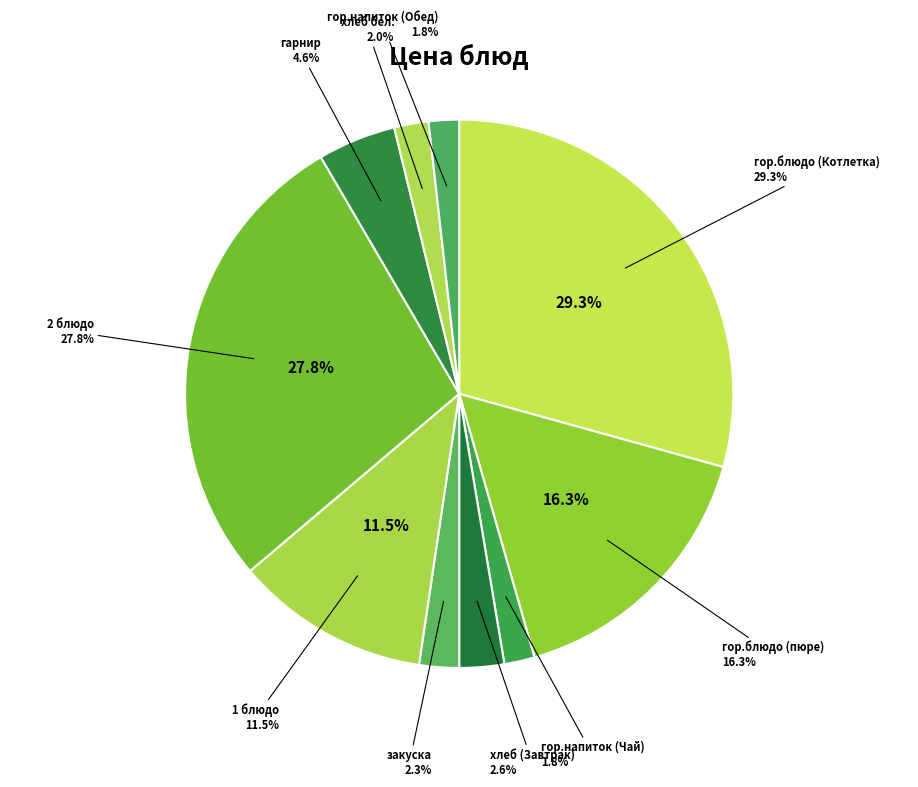

Is it true that закуска is 2% of the pie?

True